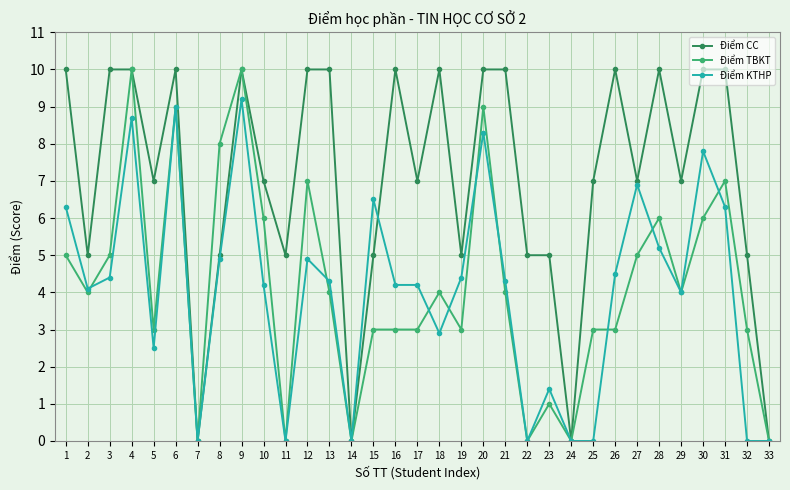

What is the spread (max minus min) of values at 11?

5.0